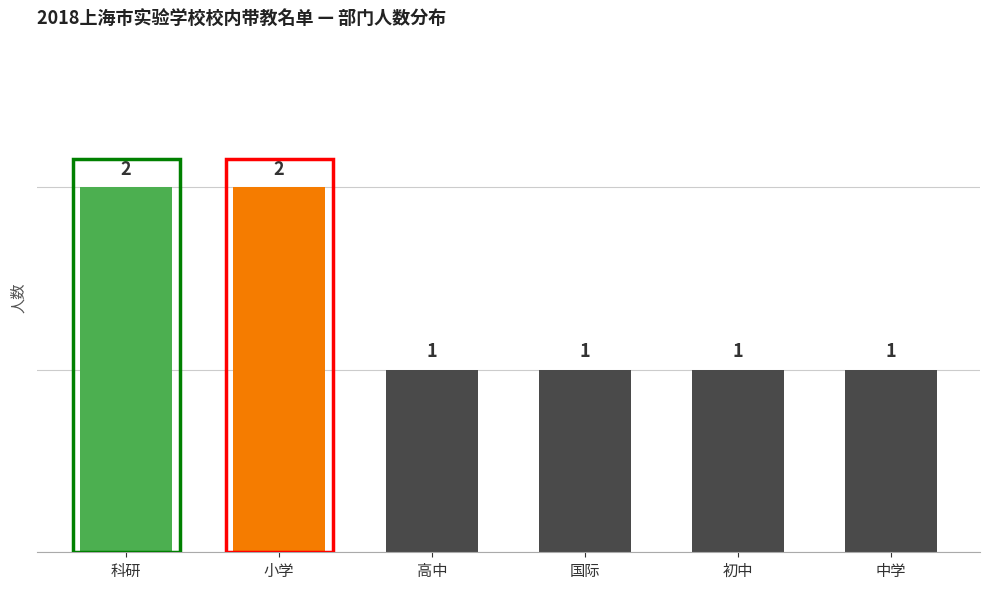

Approximately how many times larger is the value at 小学 compared to 高中?

2.0